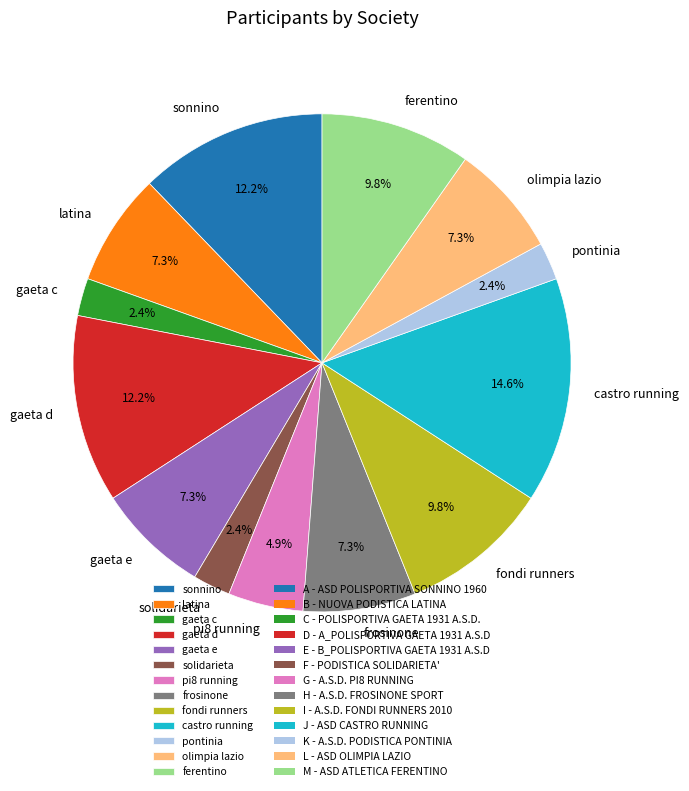

Is castro running the majority of the pie?

No